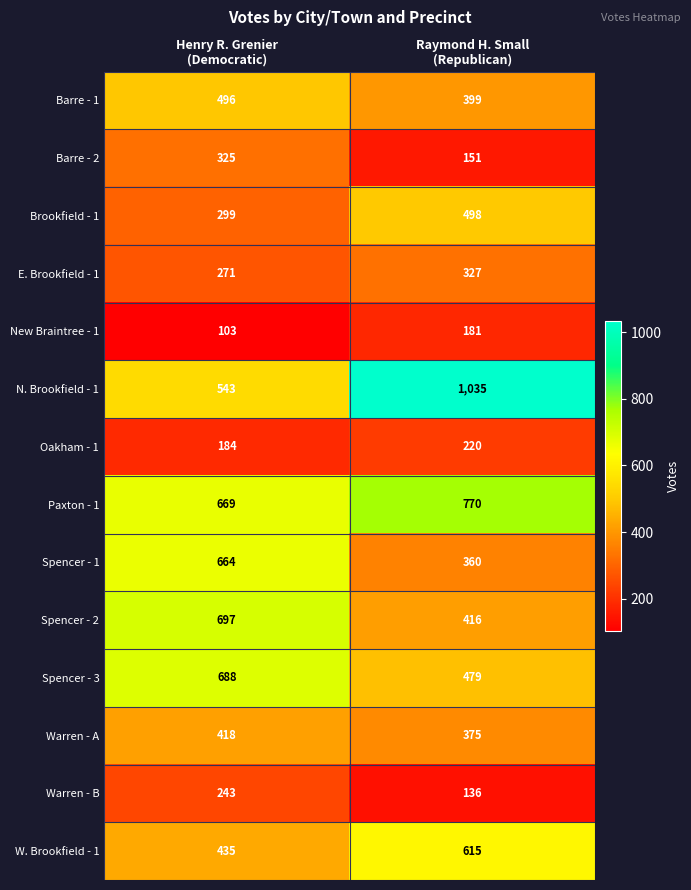

What is the sum of all Barre - 2 values?

476